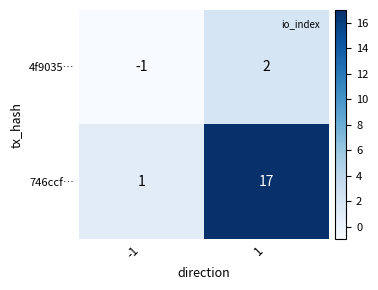

Between -1 and 1, which series saw the biggest shift?

746ccf…